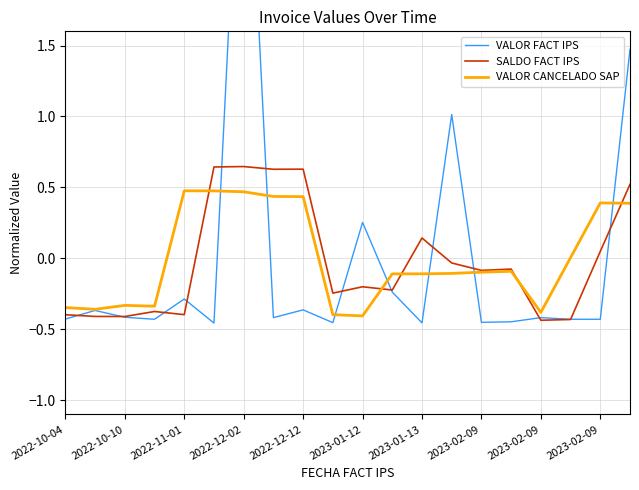

What is the spread (max minus min) of values at 2023-02-09?

1.0